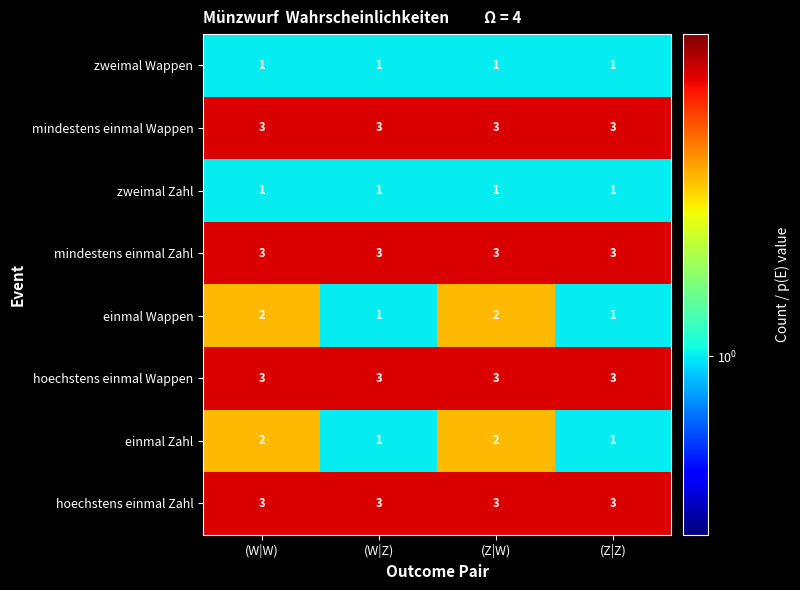

What is the maximum value shown in the chart?

3